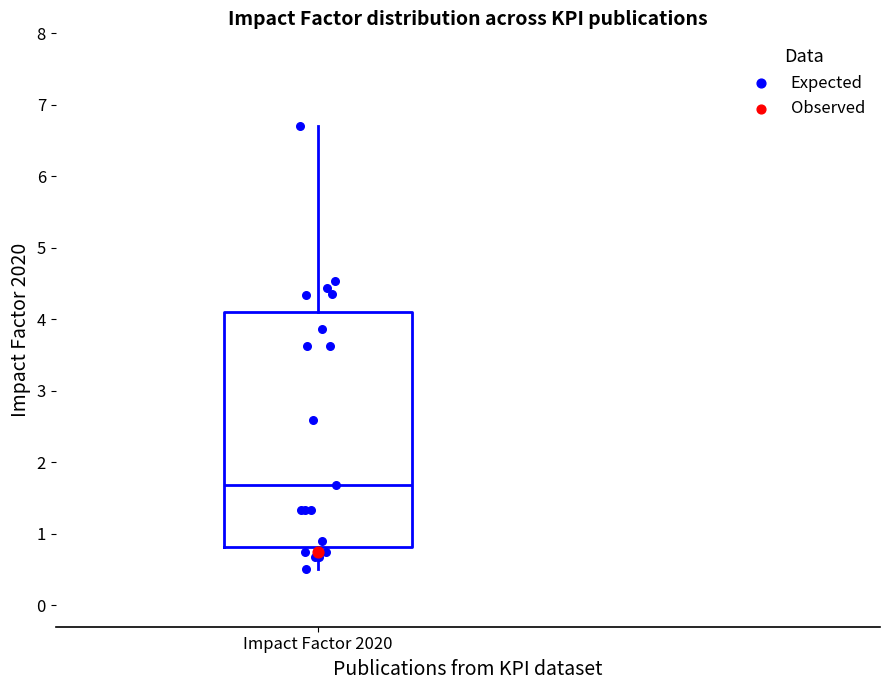

Where does the median line of the box for Impact Factor 2020 sit on the y-axis? The values are not printed on the chart, so give them approximately, as read against the axis.

1.7